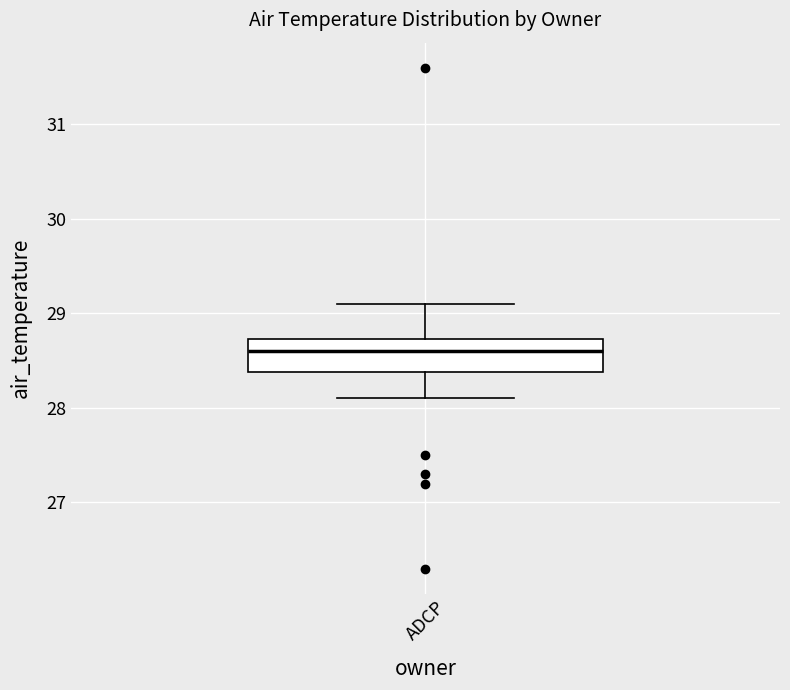

Where is the upper edge of the box for ADCP on the y-axis? The values are not printed on the chart, so give them approximately, as read against the axis.

28.7